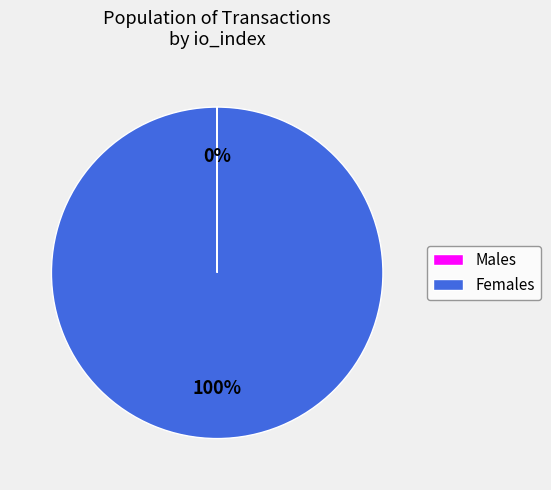

What percentage is the Females slice, to the nearest percent?

100%